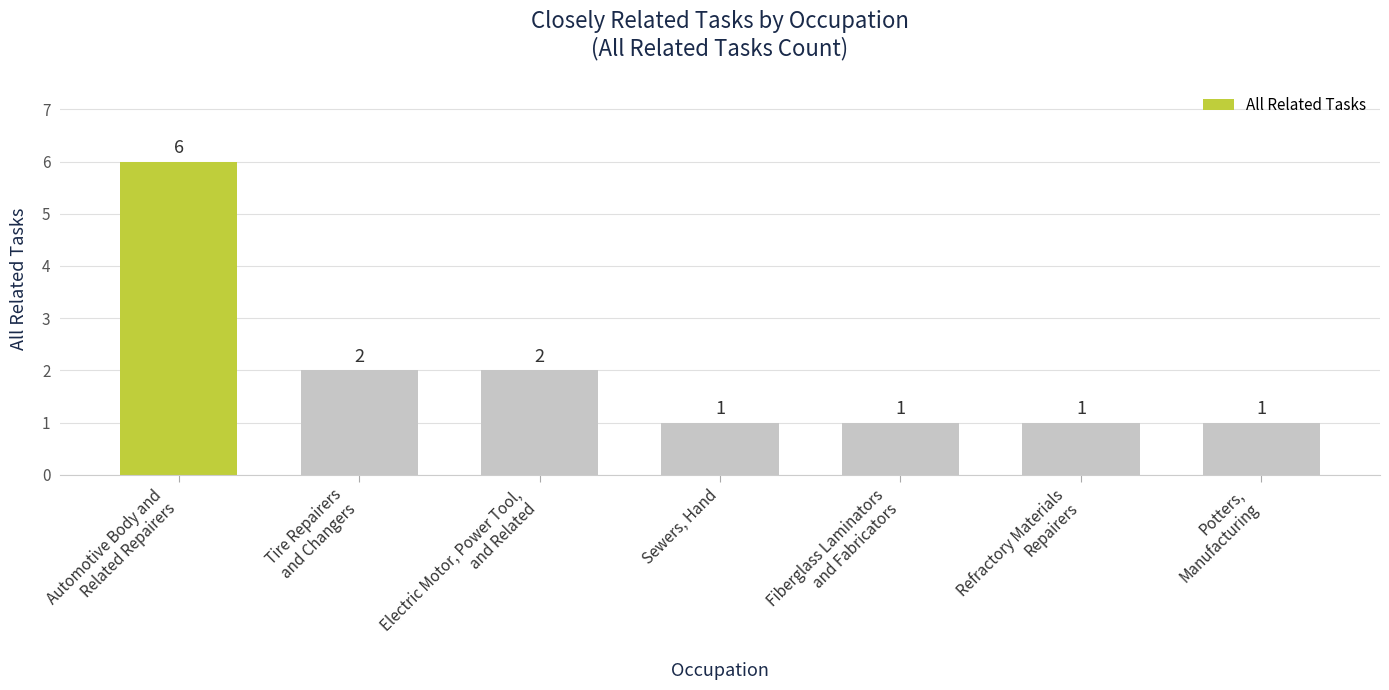

What is the minimum value shown in the chart?

1